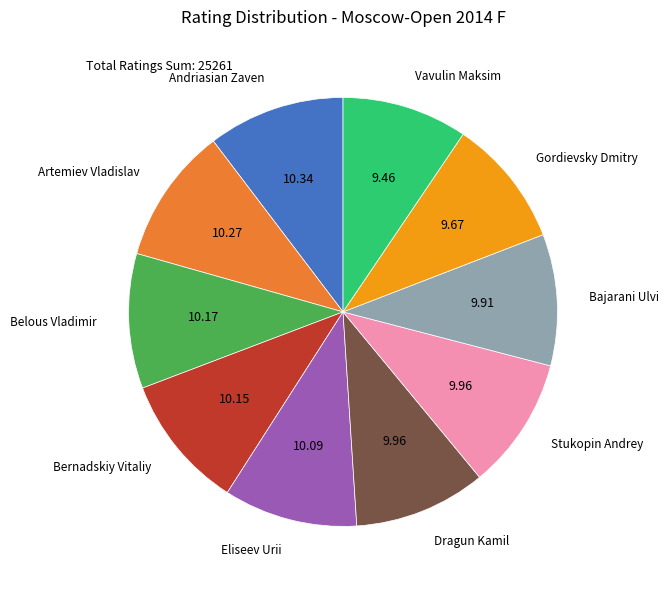

Is the sum of Dragun Kamil and Vavulin Maksim greater than half?

No